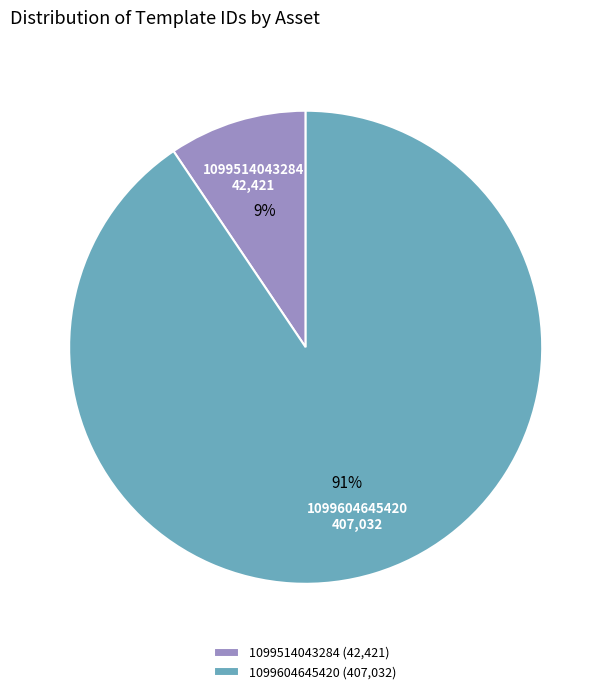

Do 1099514043284 (42,421) and 1099604645420 (407,032) together represent more than half of the pie?

Yes